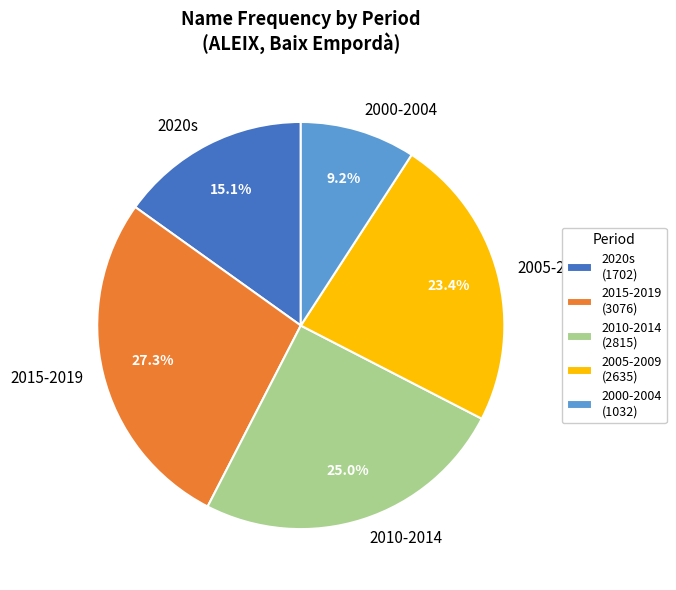

Does any single category account for the majority?

No